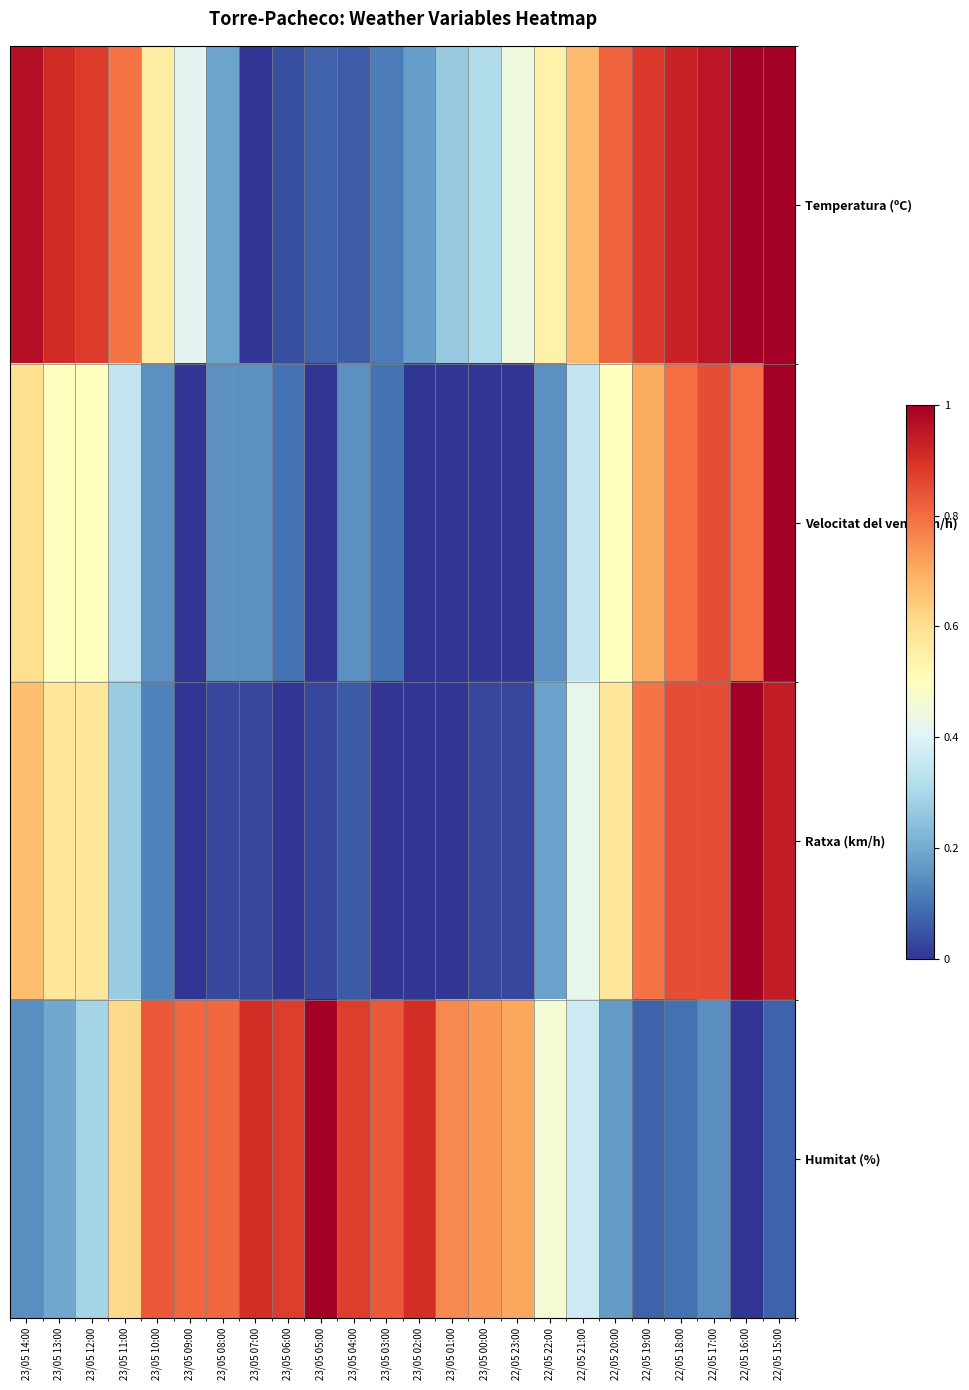

What is the total value across all series at 23/05 06:00?

1.0